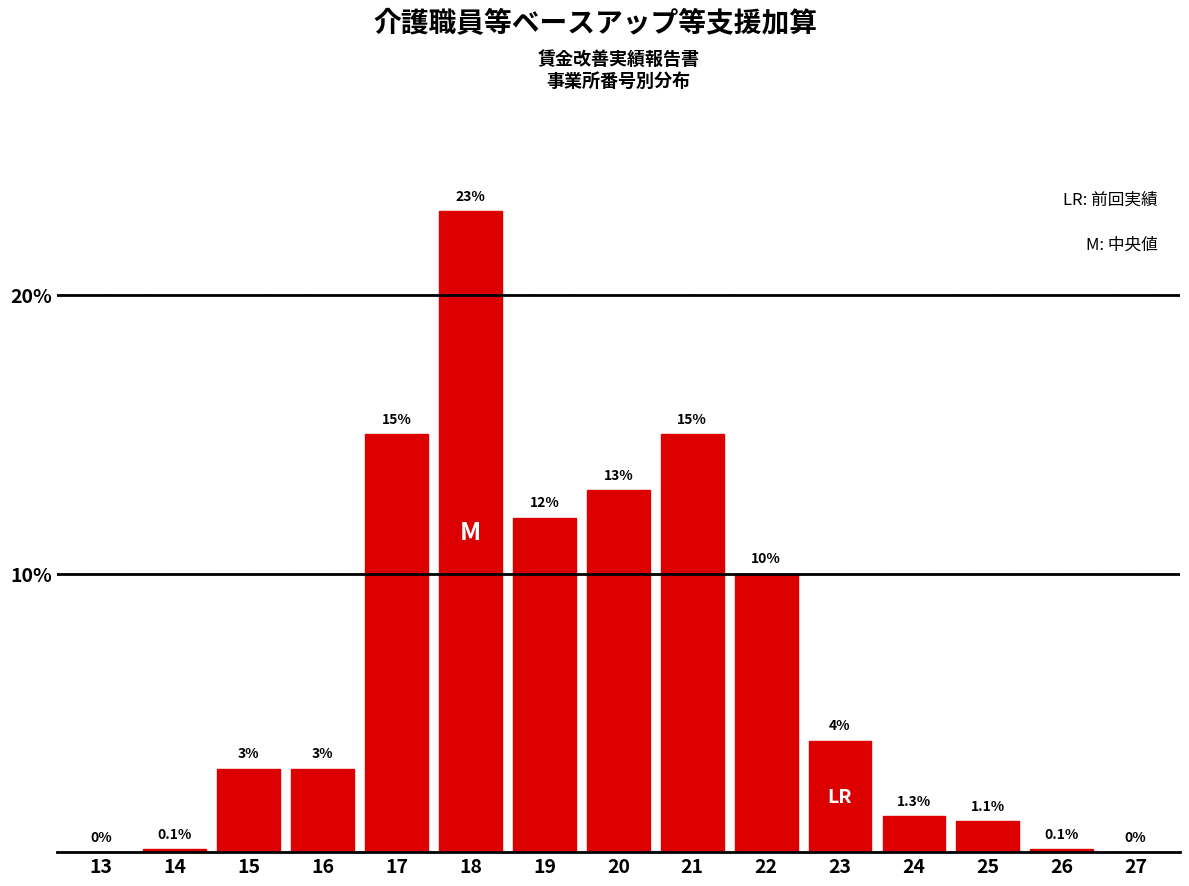

Reading left to right, what are all the values shown in this chart?

13=0.0	14=0.1	15=3.0	16=3.0	17=15.0	18=23.0	19=12.0	20=13.0	21=15.0	22=10.0	23=4.0	24=1.3	25=1.1	26=0.1	27=0.0